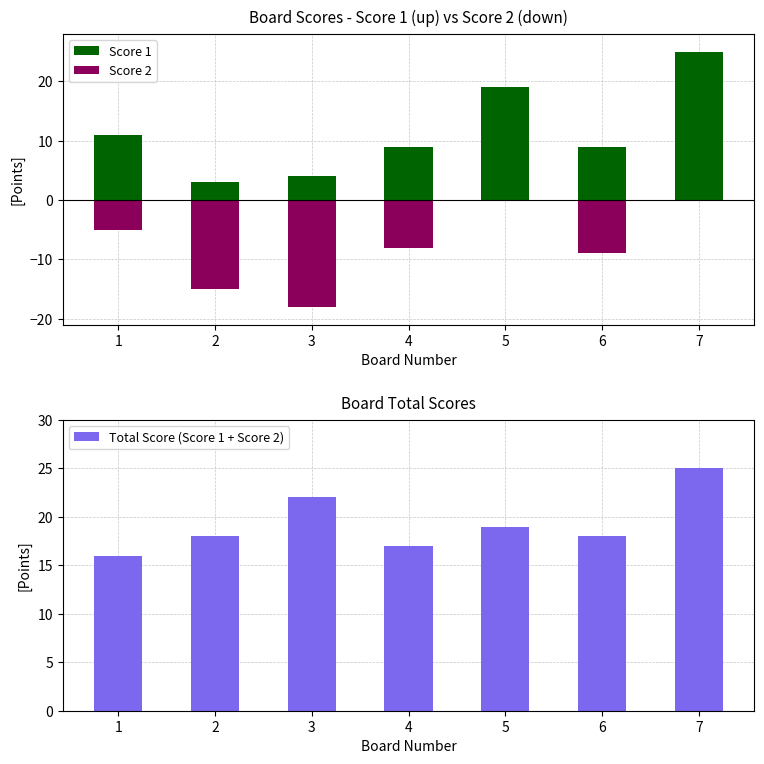

Between 2 and 7, which series saw the biggest shift?

Score 1